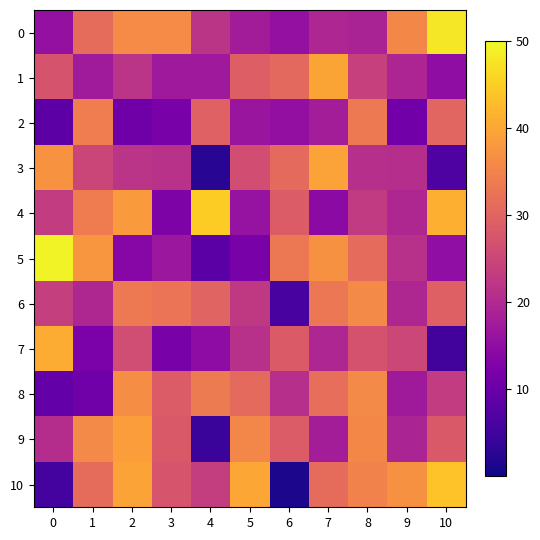

How many distinct data groups are displayed?

11